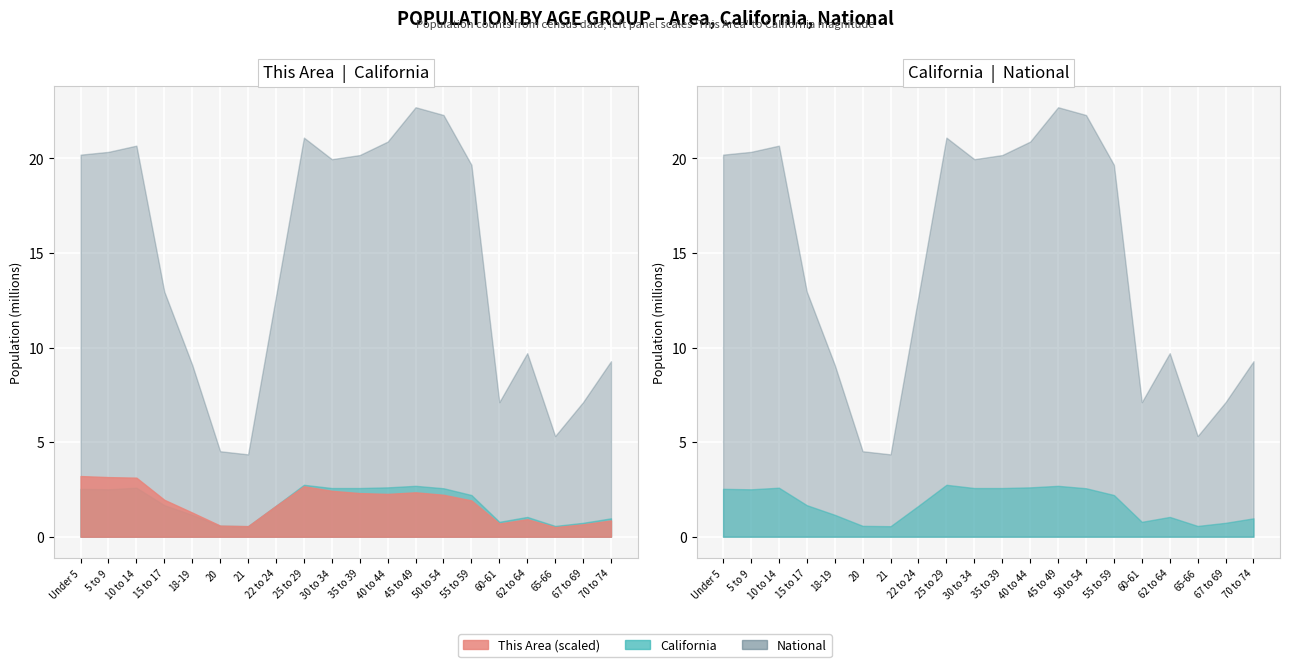

The value of This Area at 25 to 29 is 56522. True or false?

True